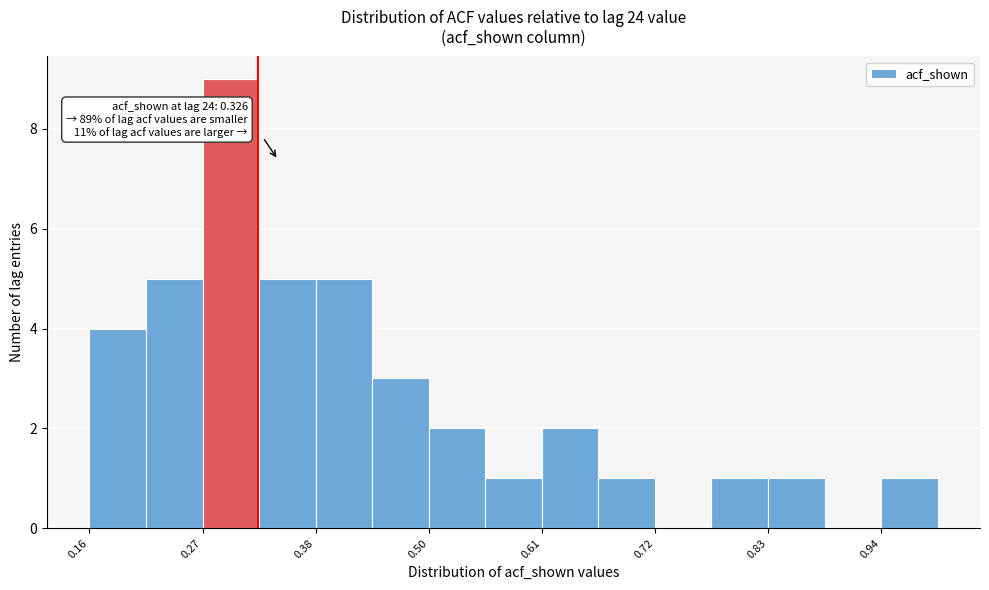

Around what value on the x-axis is the tallest bar? Give the approximate position of its centre, as read against the axis.

0.30